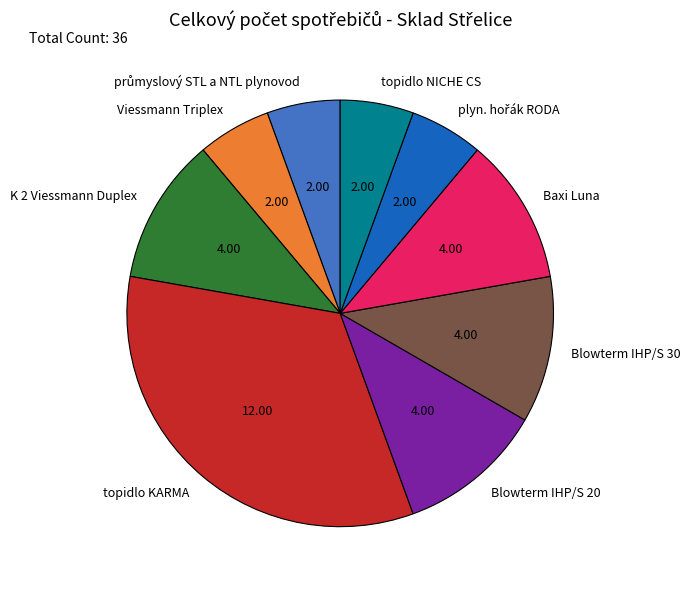

Is there a majority slice in this chart?

No